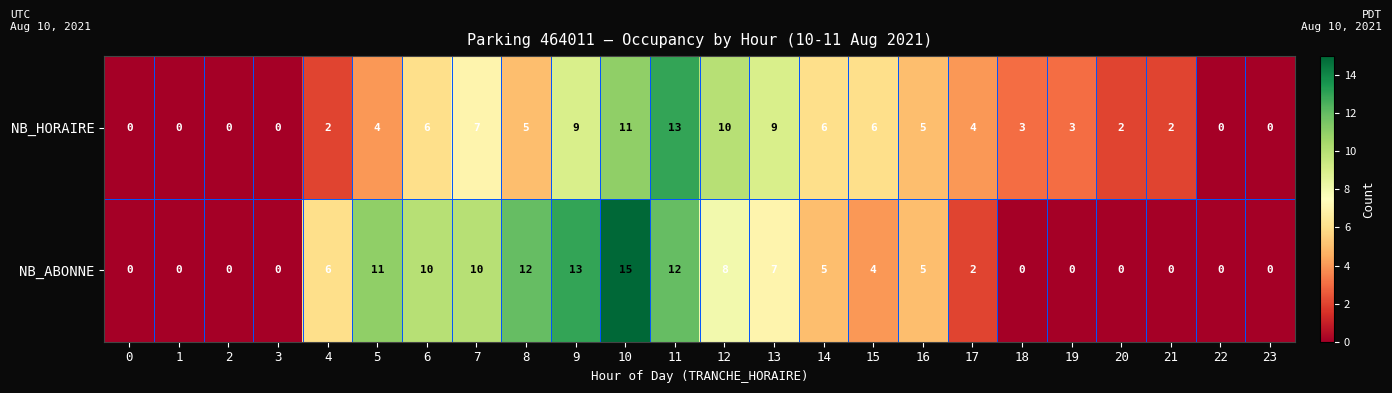

The value of NB_ABONNE at 2 is 0. True or false?

True